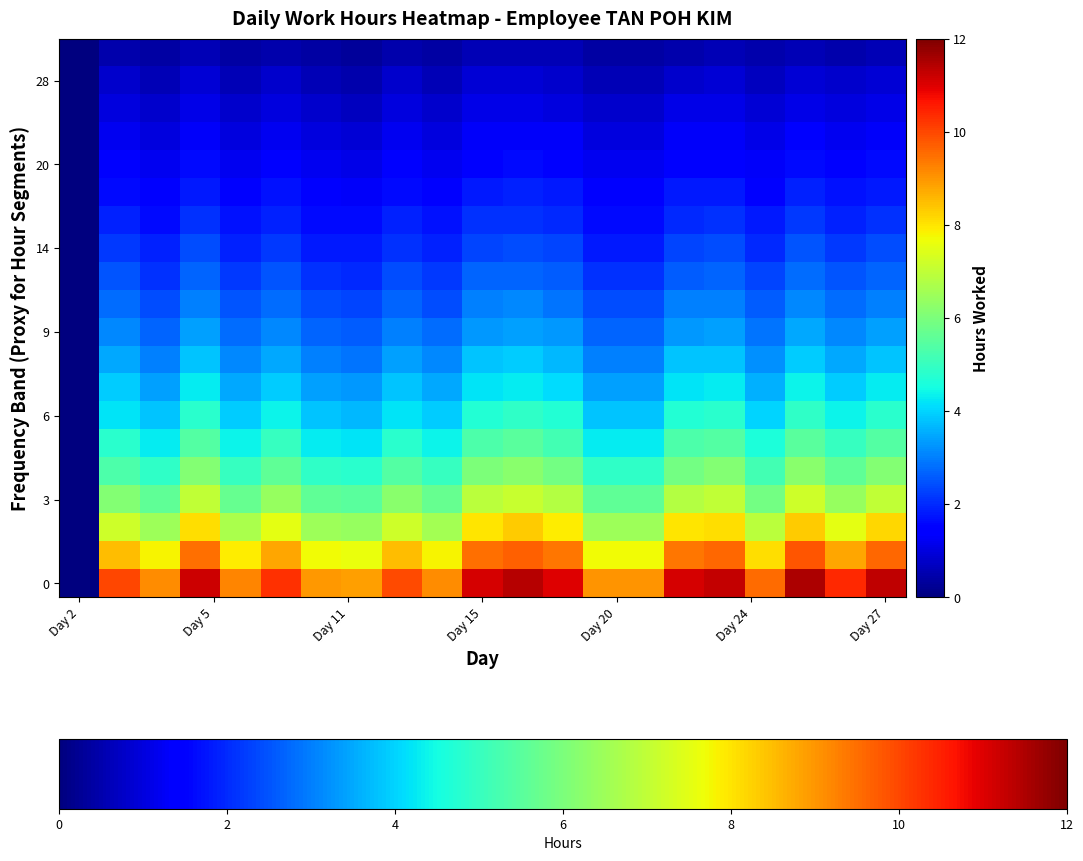

How many categories are shown in the chart?

21